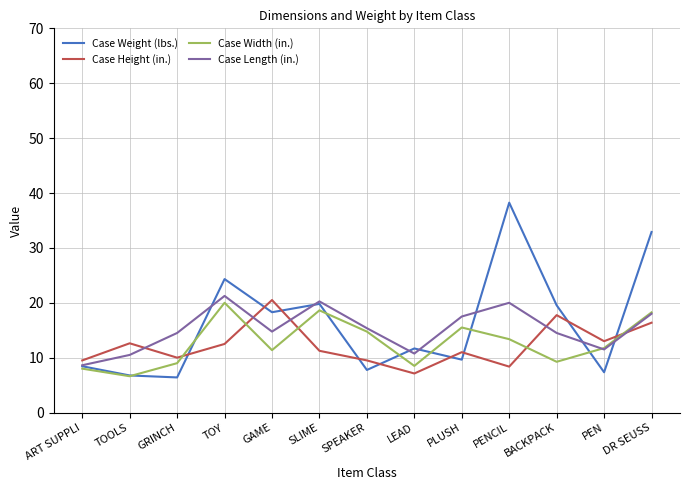

At which category is the sum across all series the highest?

DR SEUSS